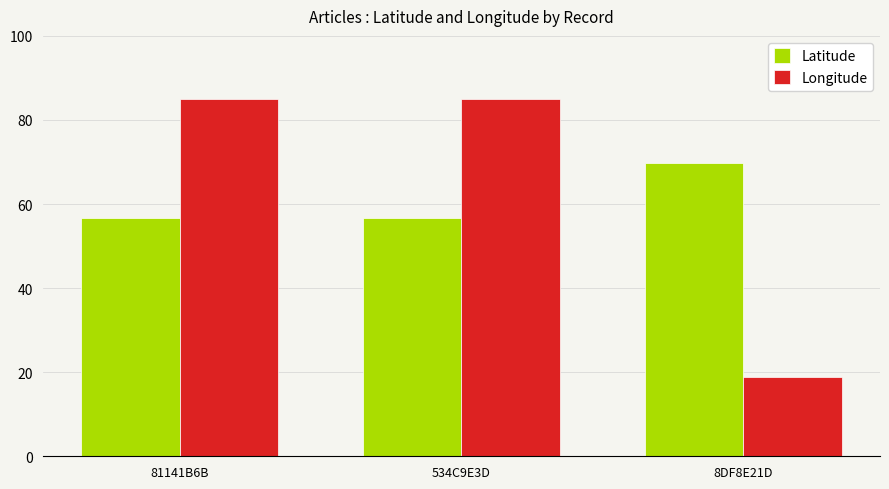

What is the label of the 3rd bar from the left?

8DF8E21D